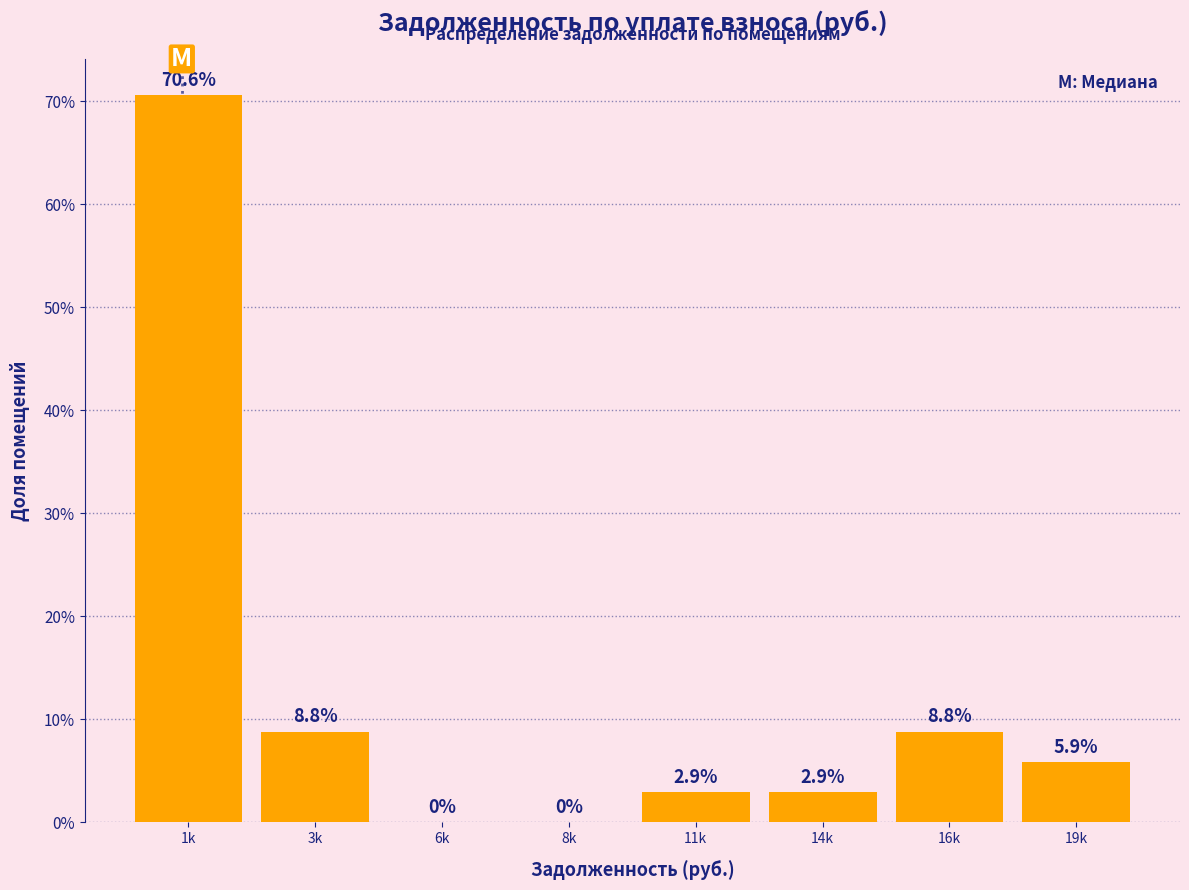

Reading left to right, extract all data points from this chart.

1k=70.6	3k=8.8	6k=0.0	8k=0.0	11k=2.9	14k=2.9	16k=8.8	19k=5.9